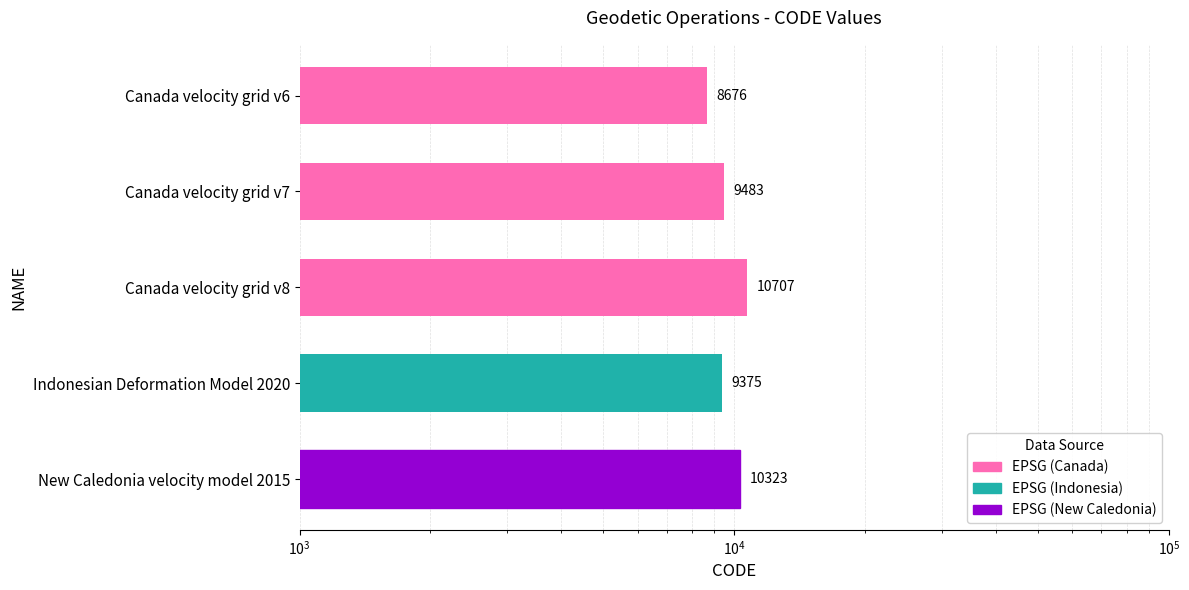

How many data points are less than 9483?

2